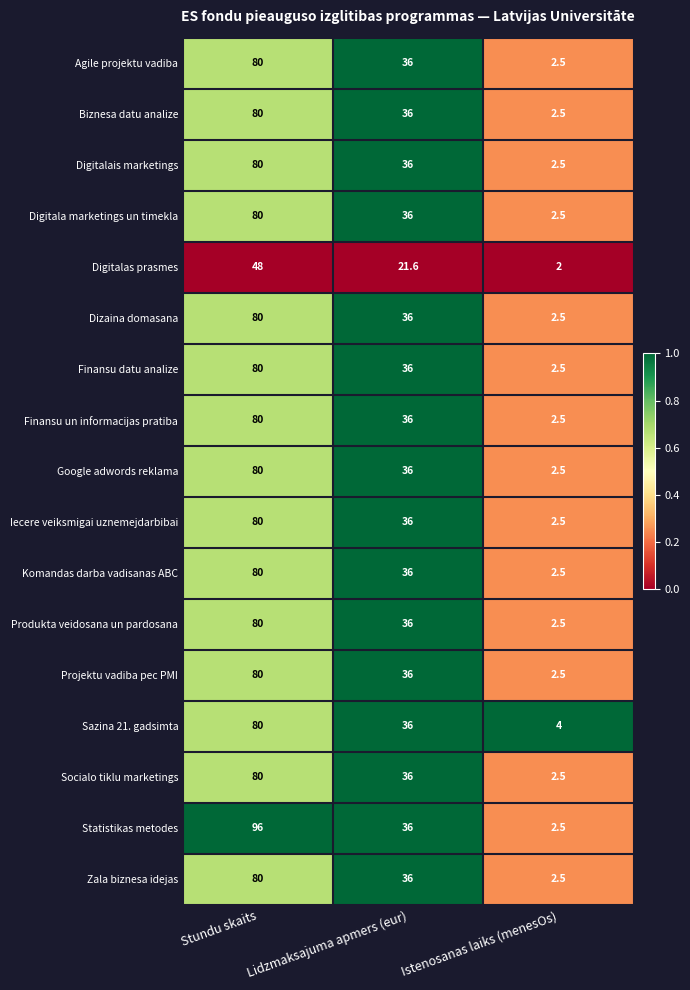

What is the greatest value displayed?

96.0